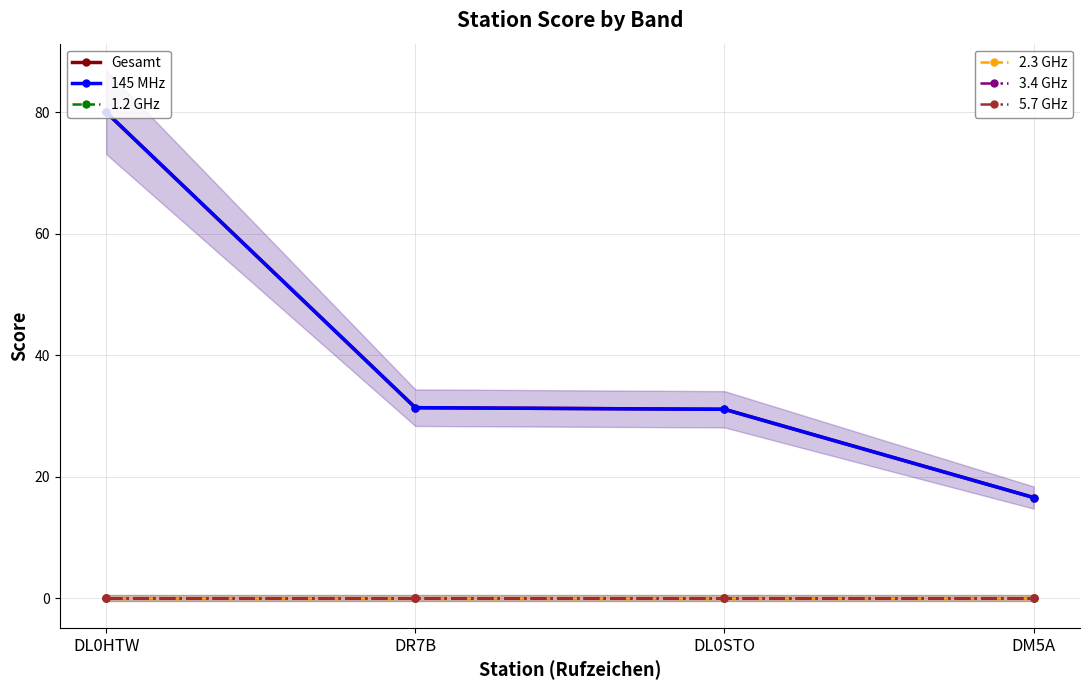

Where does the 145 MHz series first go above 31?

DL0HTW